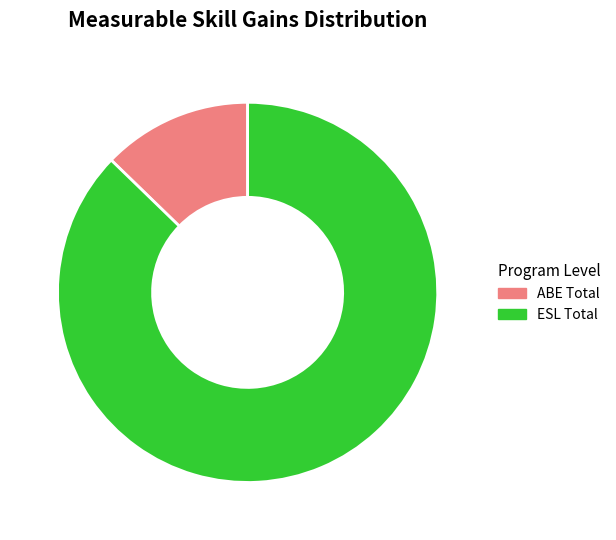

Rank the categories by value from highest to lowest.

ESL Total, ABE Total